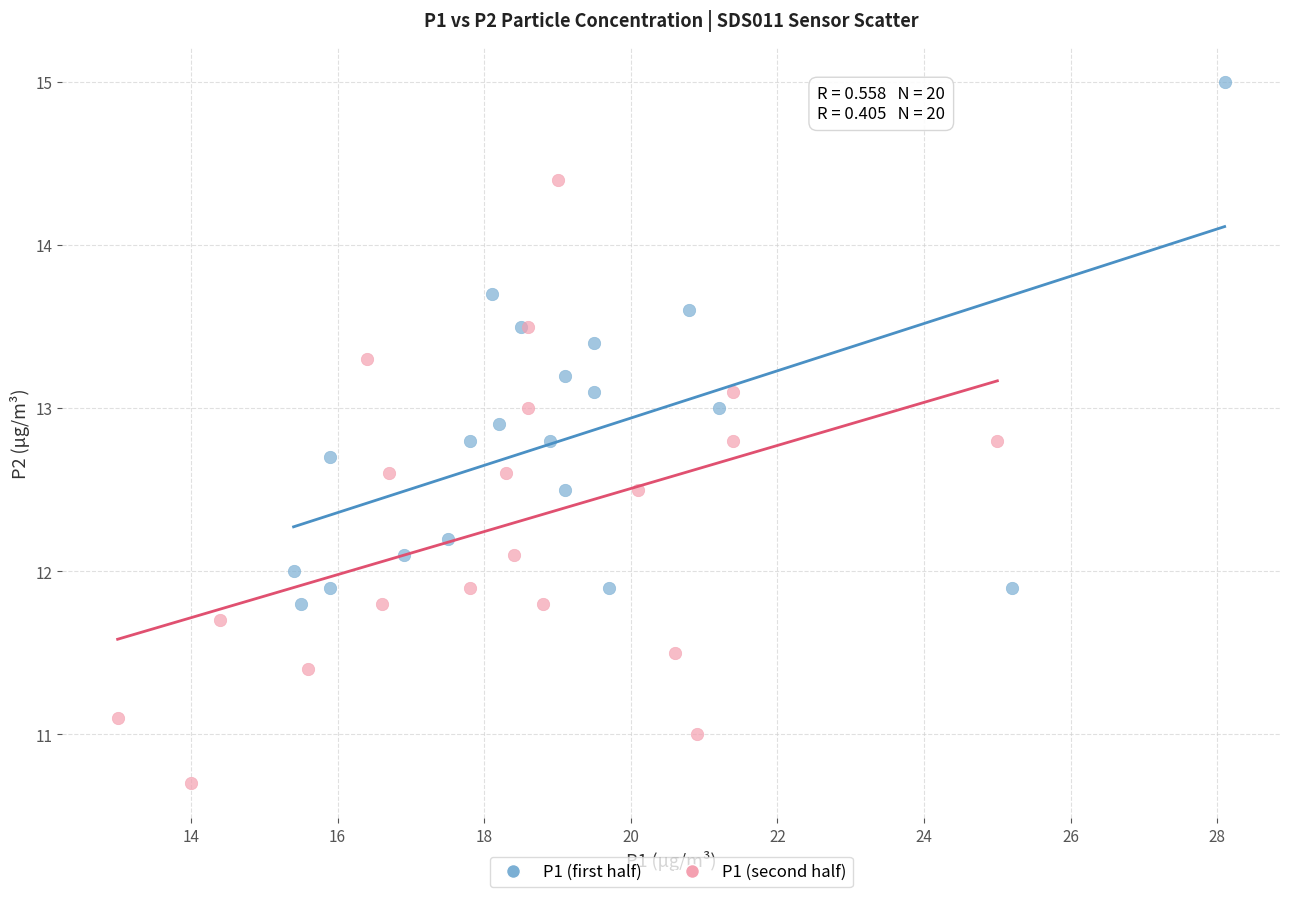

Which series reaches the minimum Y coordinate?

P1 (second half)